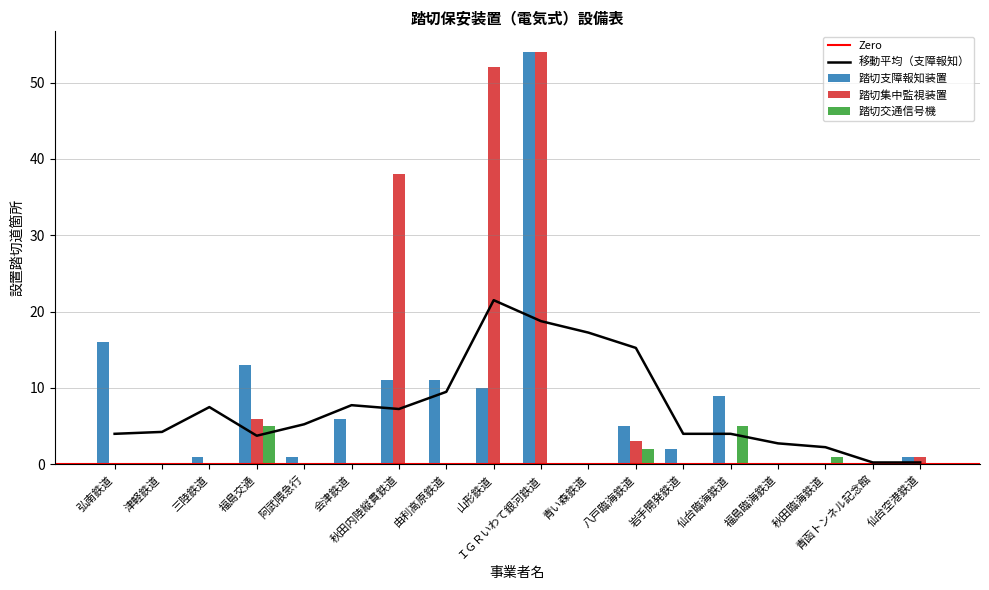

What is the greatest value displayed?

54